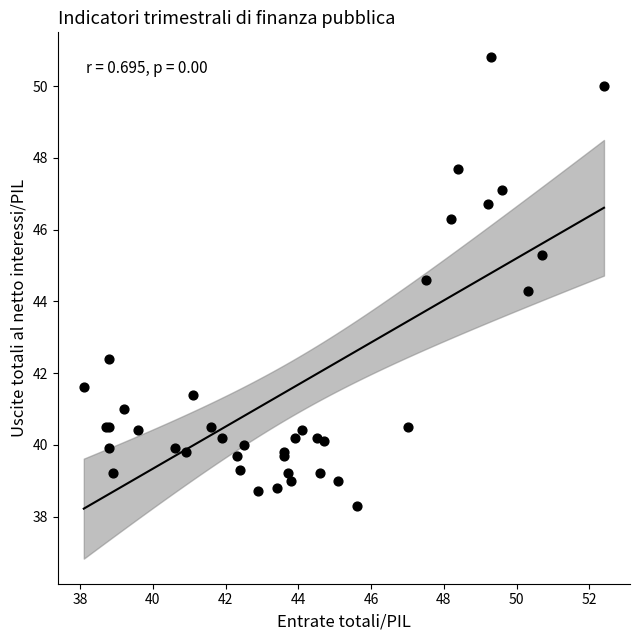

What Y value in the scatter plot is closest to 44?

44.3